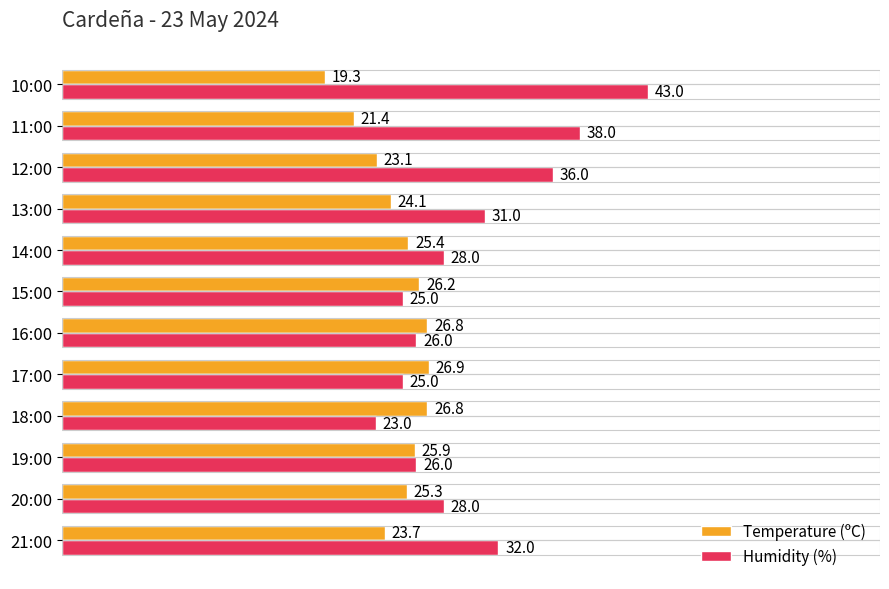

What is the minimum value shown in the chart?

19.3